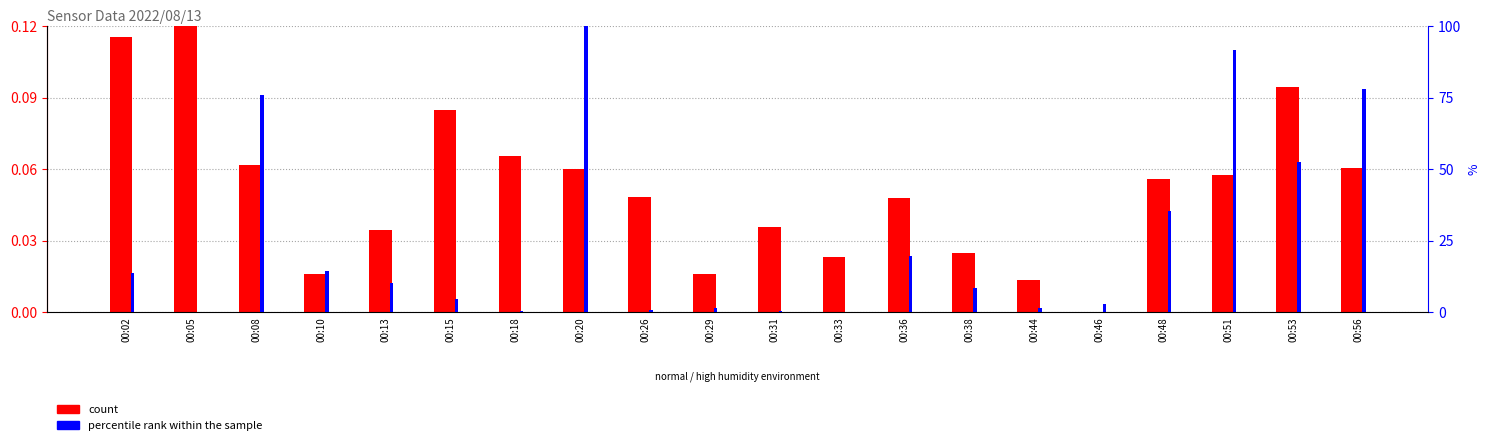

What is the average value of the percentile rank within the sample series?

25.5